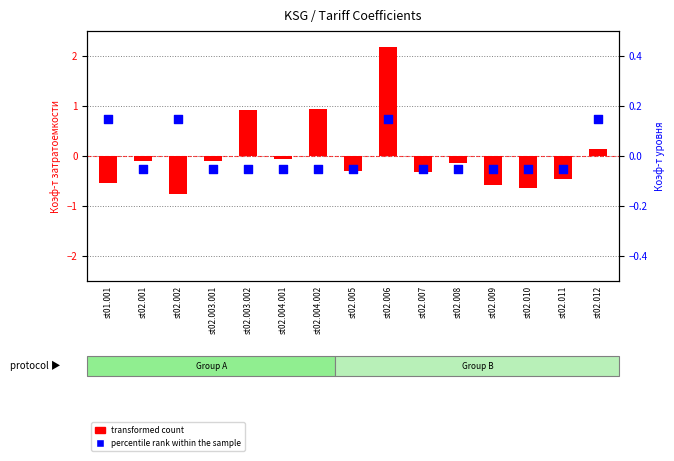

Which series has the largest total across all categories?

percentile rank within the sample